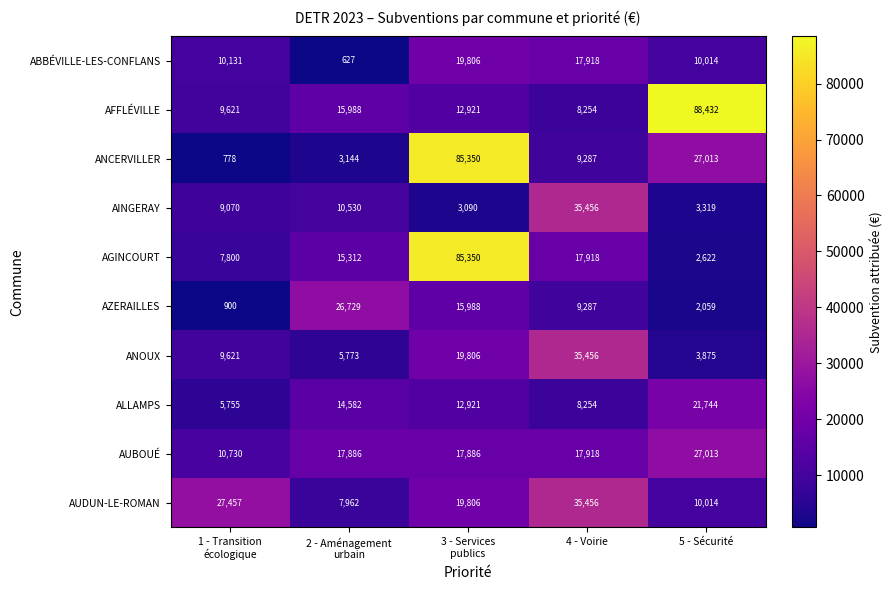

What is the minimum value for ANCERVILLER?

778